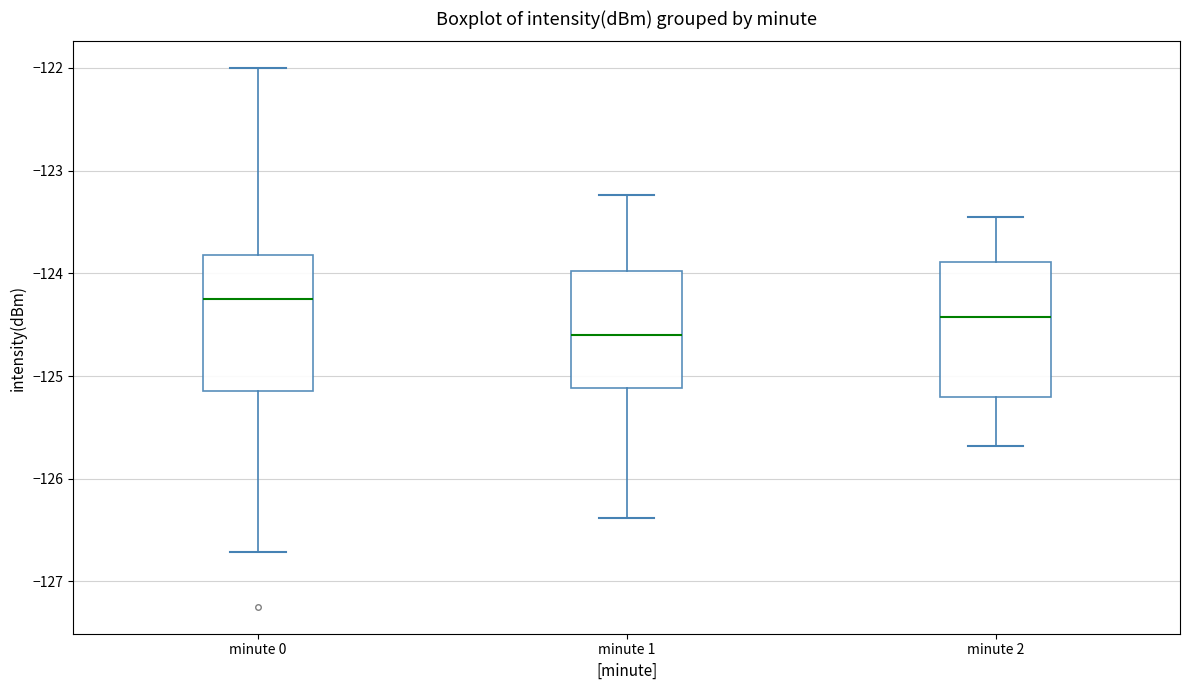

Reading left to right, transcribe this box plot: for each box, give where its median line is, the range the box spans, and where its two whiskers end, as read against the y-axis. The values are not printed on the chart, so give them approximately, as read against the axis.

minute 0: median -124.2, box -125.1 to -123.8, whiskers -126.7 to -122.0
minute 1: median -124.6, box -125.1 to -124.0, whiskers -126.4 to -123.2
minute 2: median -124.4, box -125.2 to -123.9, whiskers -125.7 to -123.5